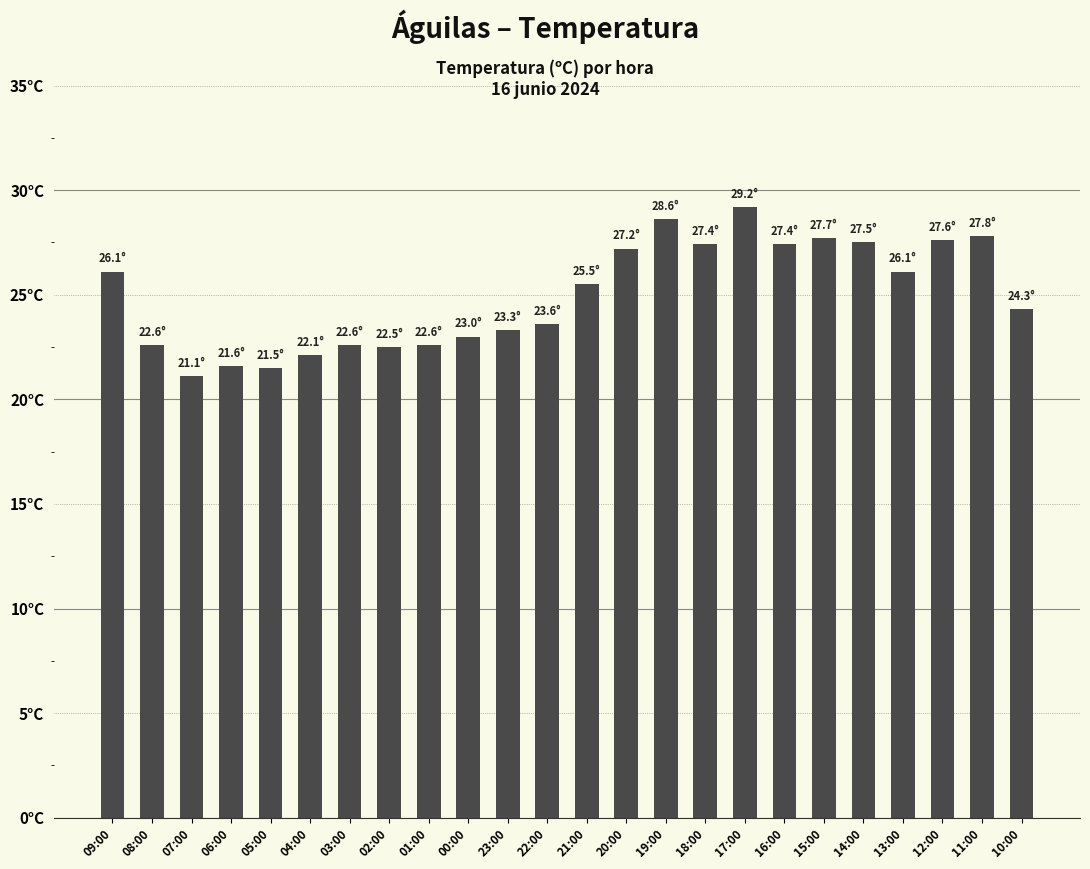

List the labels in order of value, largest first.

17:00, 19:00, 11:00, 15:00, 12:00, 14:00, 18:00, 16:00, 20:00, 09:00, 13:00, 21:00, 10:00, 22:00, 23:00, 00:00, 08:00, 03:00, 01:00, 02:00, 04:00, 06:00, 05:00, 07:00